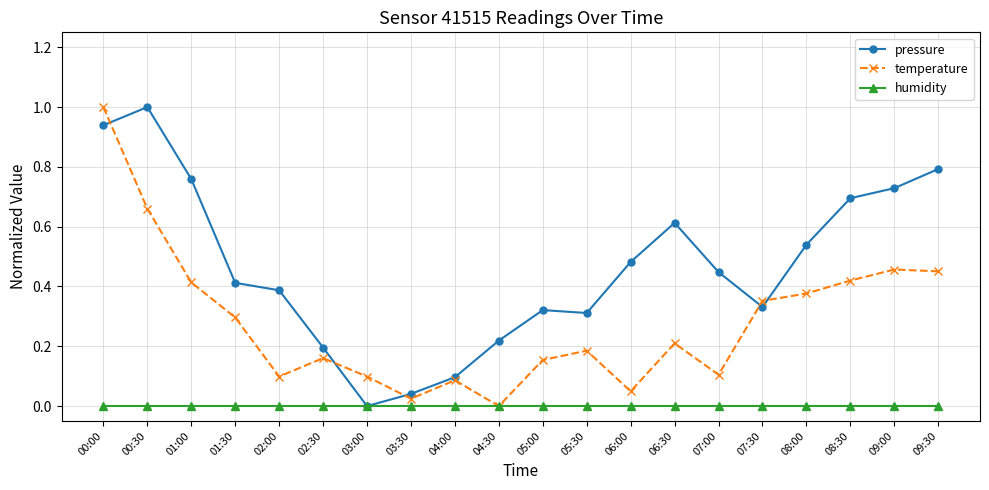

True or false: temperature has a value of 0.9 at 00:30.

False